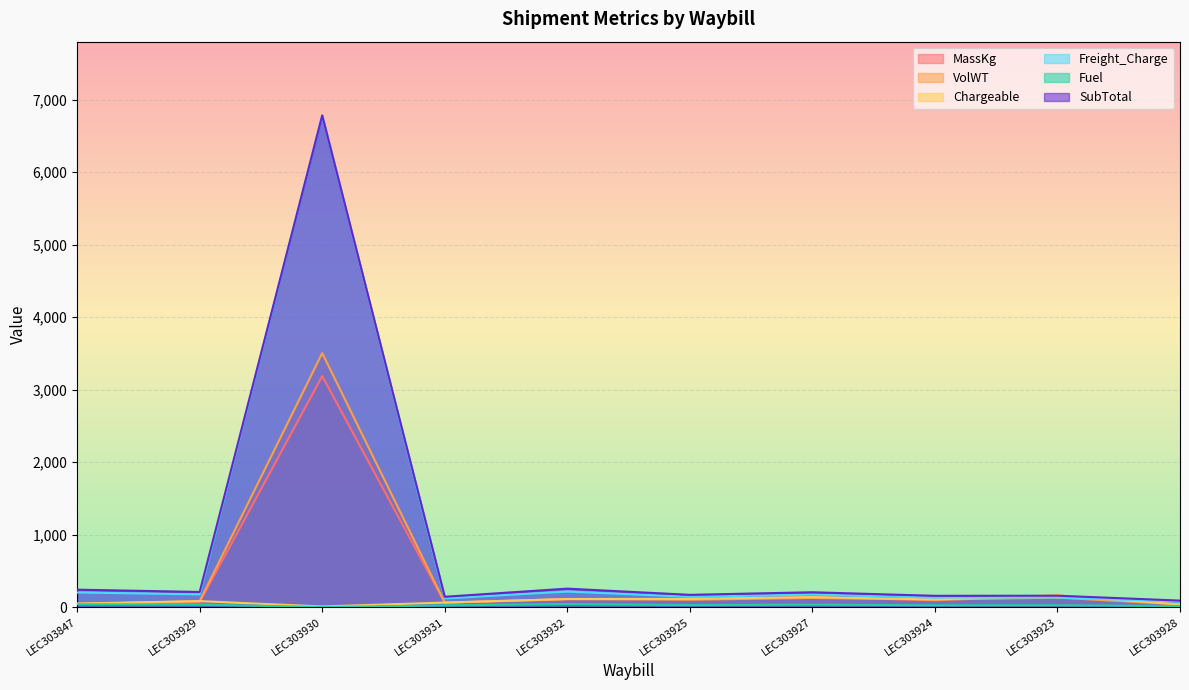

What is the approximate value of VolWT at LEC303928?

36.5